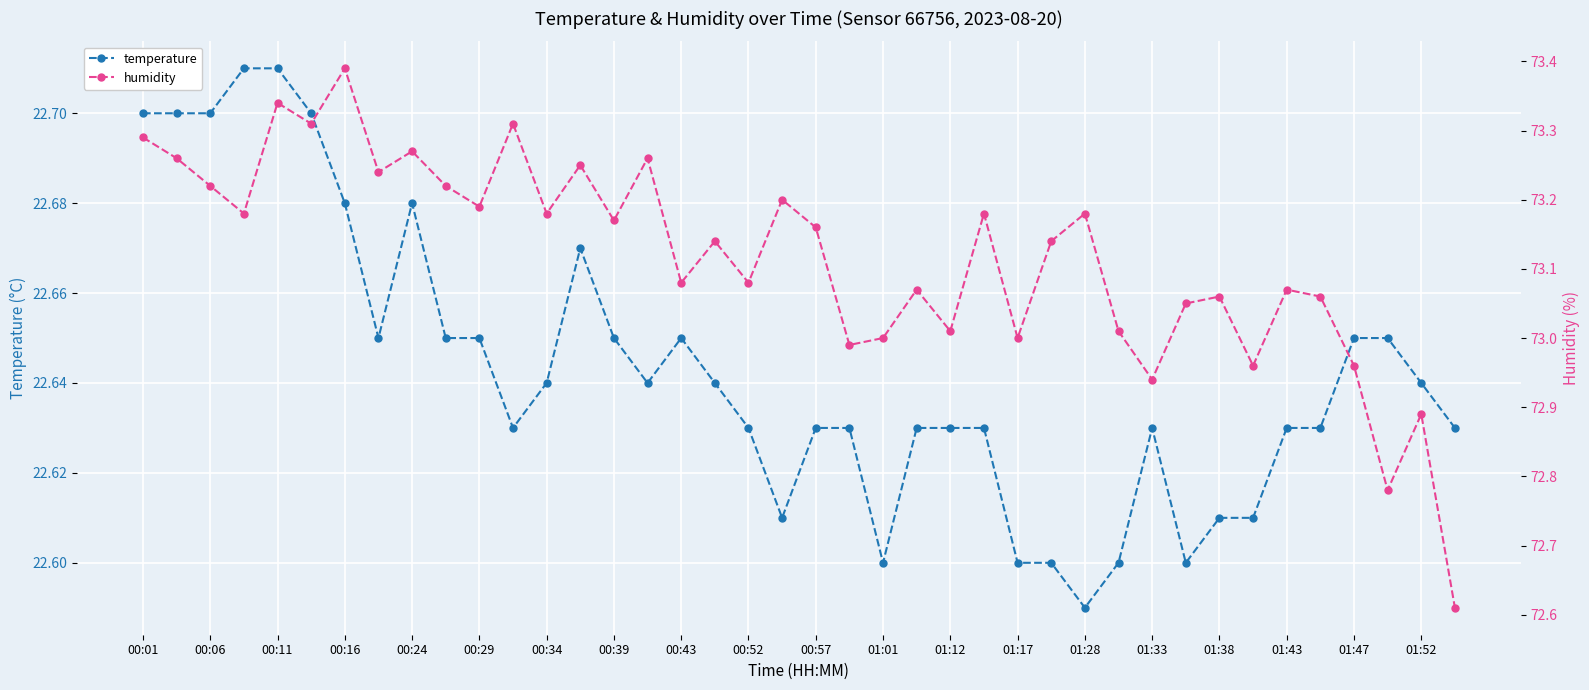

True or false: temperature has more than 1 interior local peaks.

True